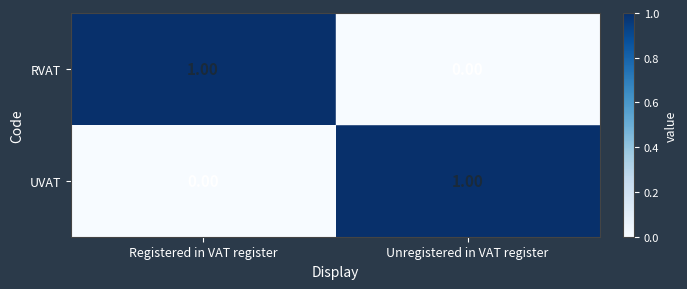

Count the number of data series in this chart.

2